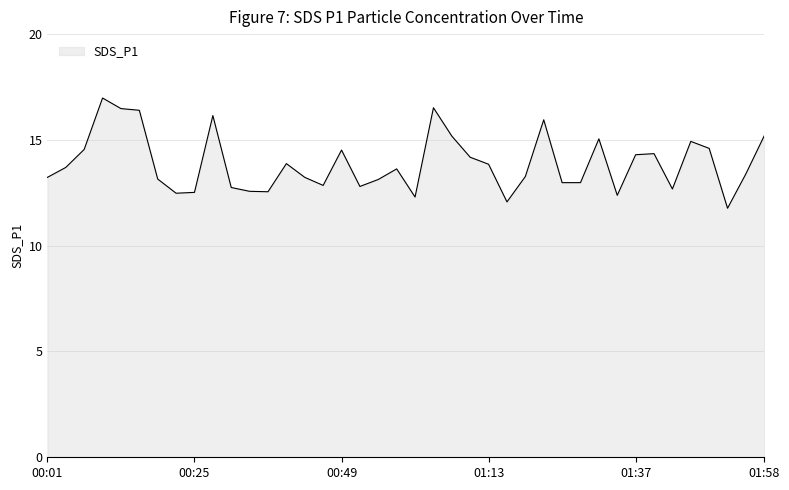

What is the average value?

13.9